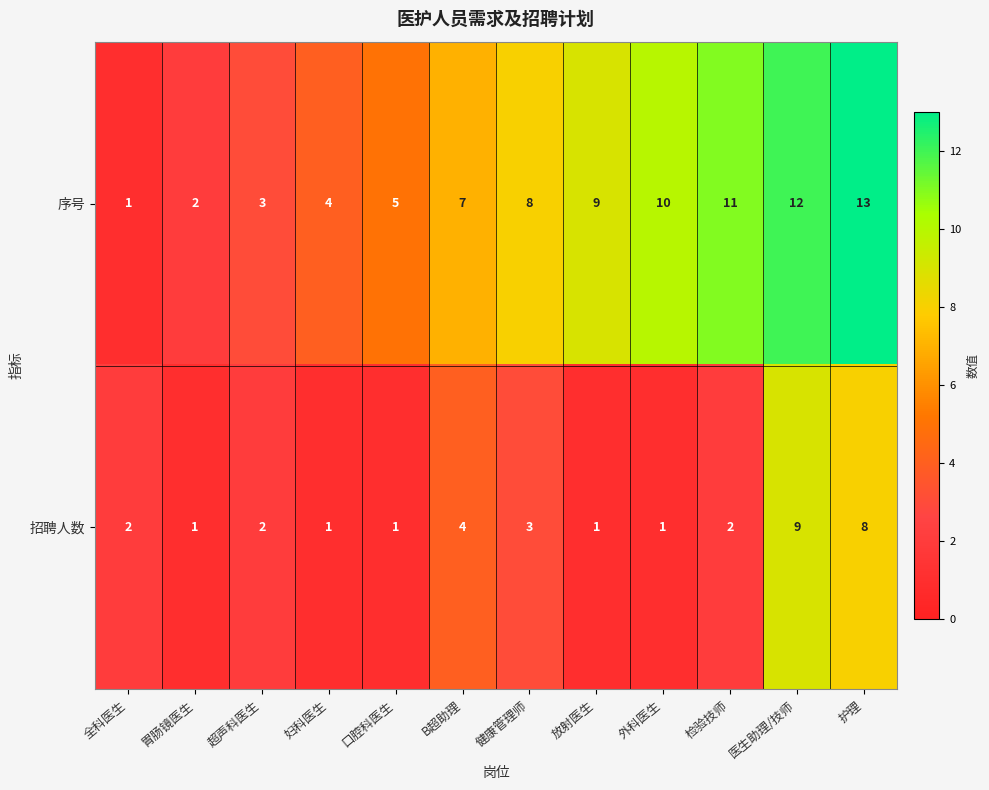

Which series changed the most between 胃肠镜医生 and 口腔科医生?

序号